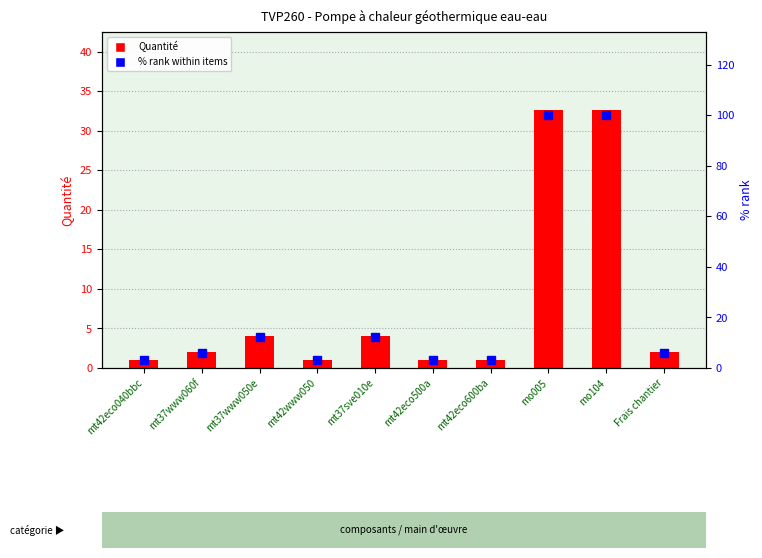

What is the difference between the second highest and second lowest values in the % rank within items series?

96.9